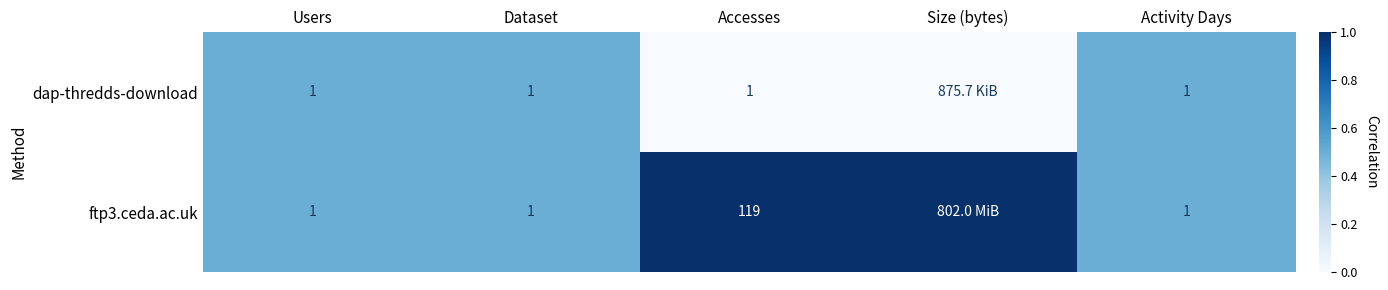

The ftp3.ceda.ac.uk series shows 1 at Activity Days. True or false?

True